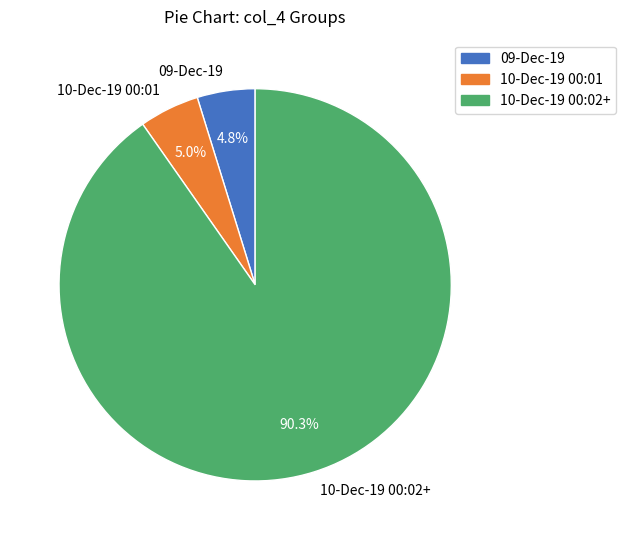

What percentage do 09-Dec-19 and 10-Dec-19 00:02+ together represent?

95.0%